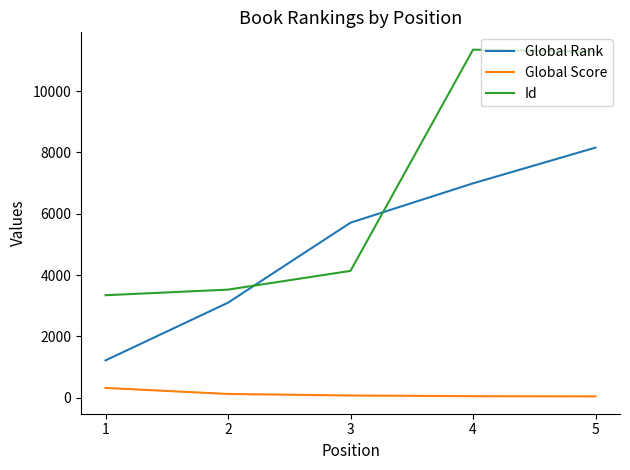

List the series in order of their overall mean, highest first.

Id, Global Rank, Global Score